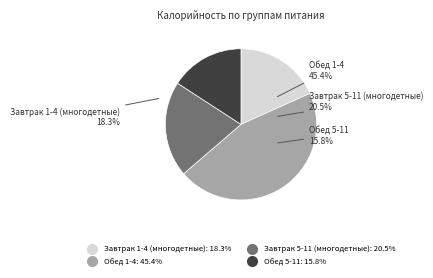

Is the sum of Завтрак 5-11 (многодетные) and Обед 5-11 greater than half?

No